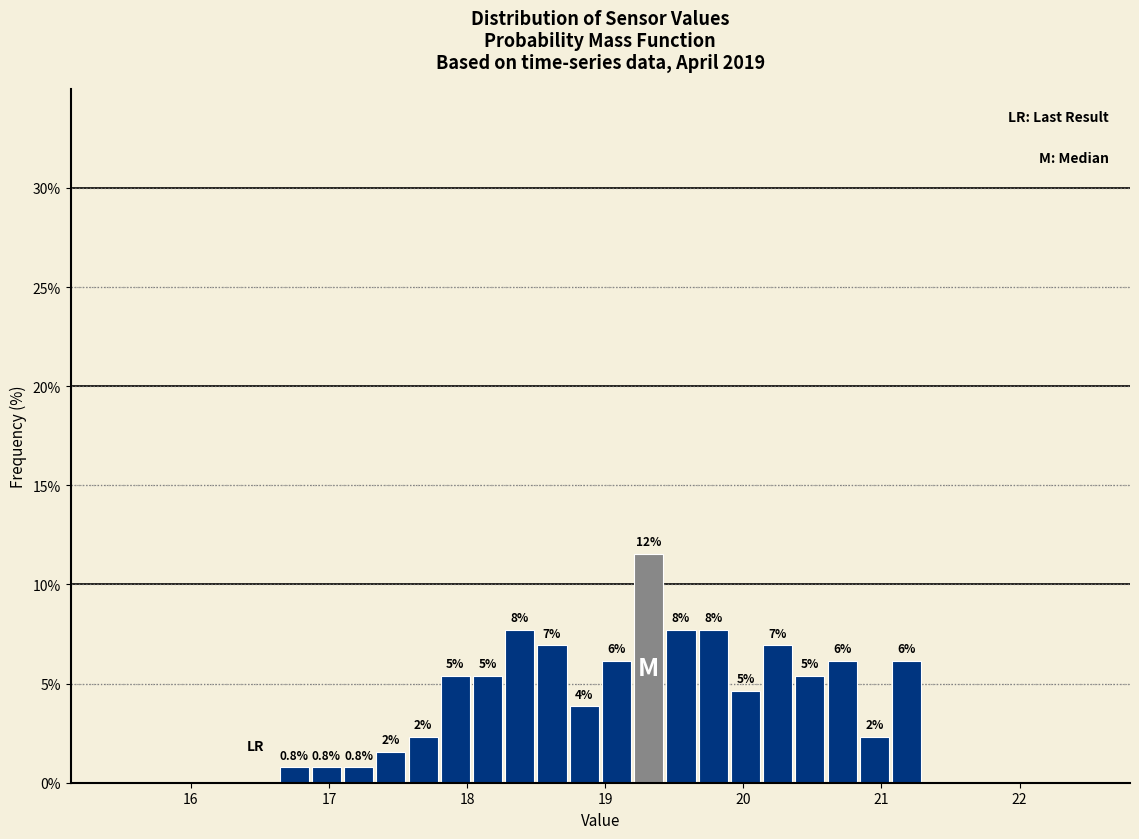

Read against the x-axis, roughly where is the centre of the tallest bar?

19.3